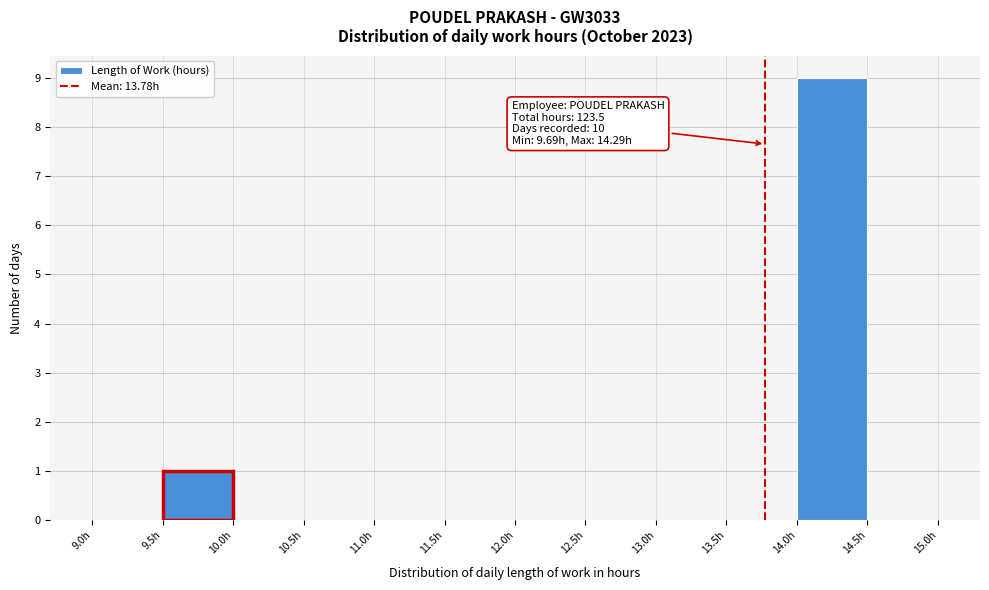

Over which range of the x-axis is the bar tallest?

14.0 to 14.5